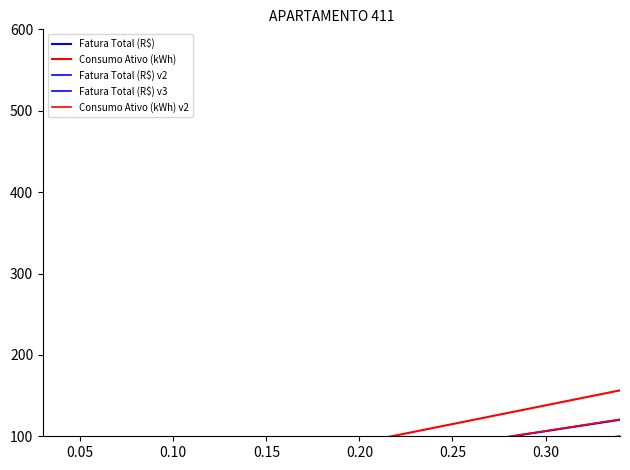

True or false: Fatura Total (R$) v3 and Fatura Total (R$) intersect in this chart.

False